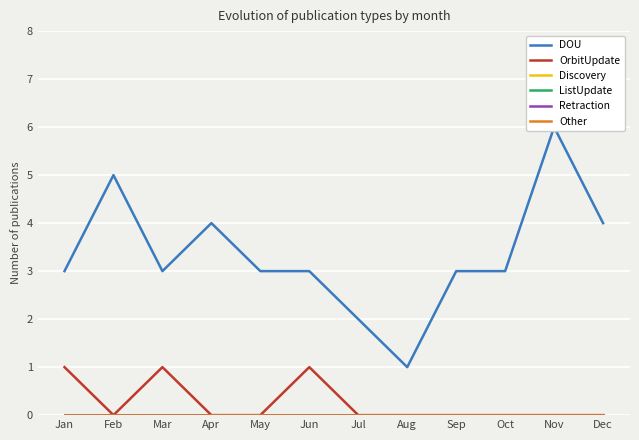

True or false: Retraction and Discovery intersect in this chart.

False